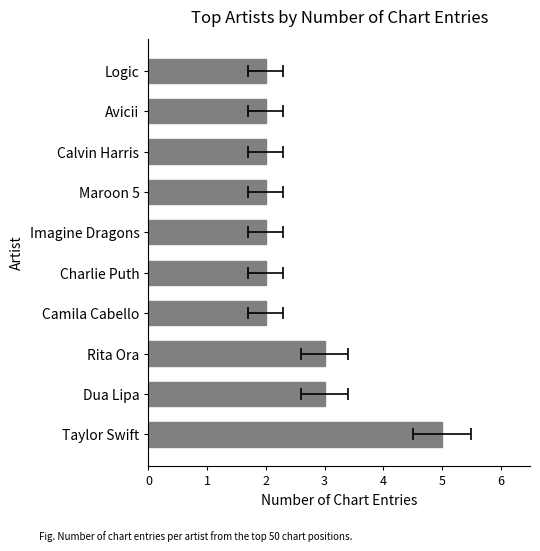

Are the bars horizontal?

Yes